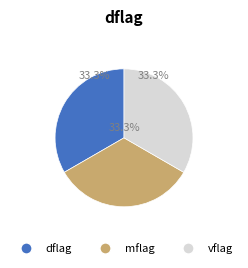

Is there a majority slice in this chart?

No